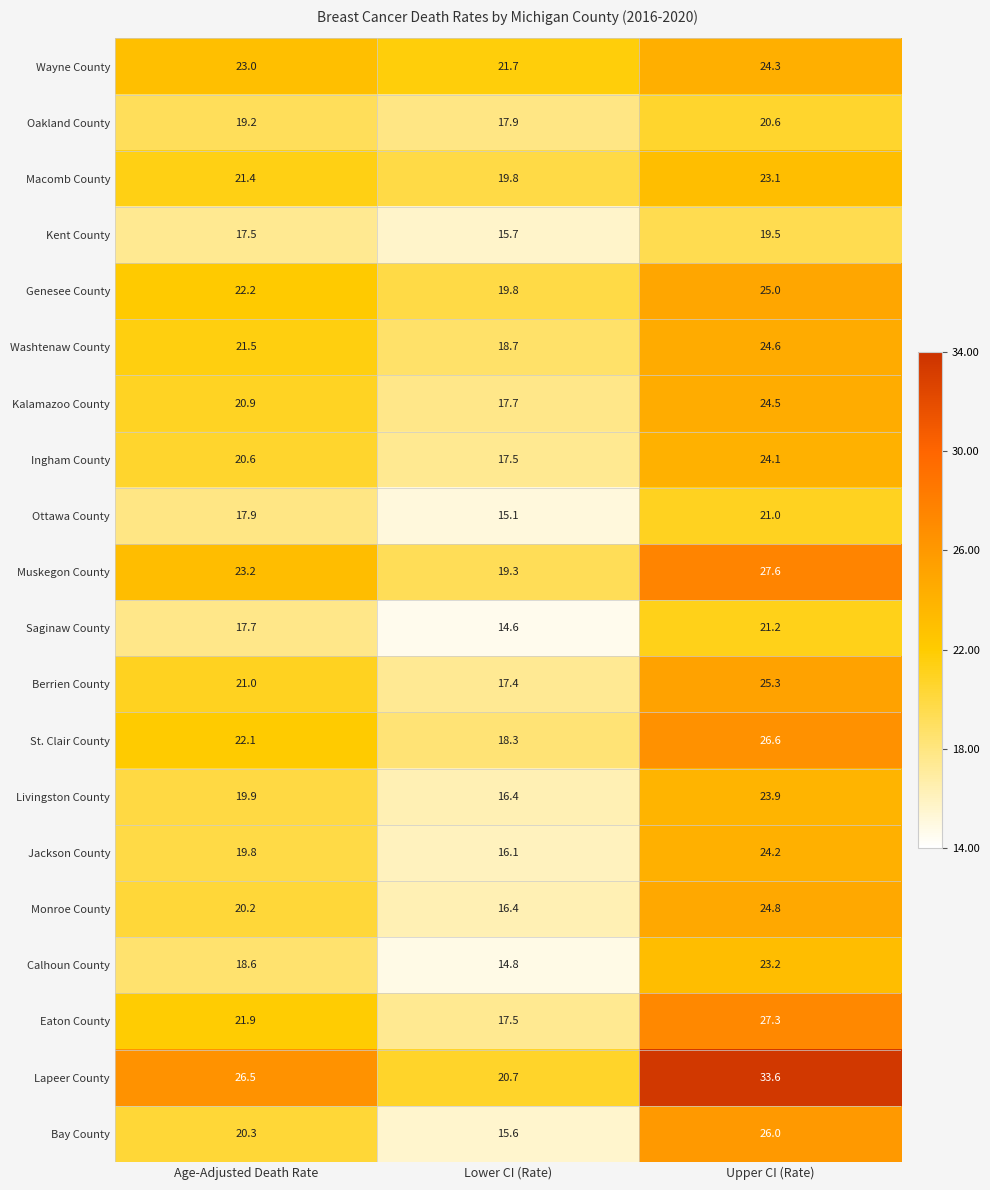

What is the lowest value of the Genesee County series?

19.8